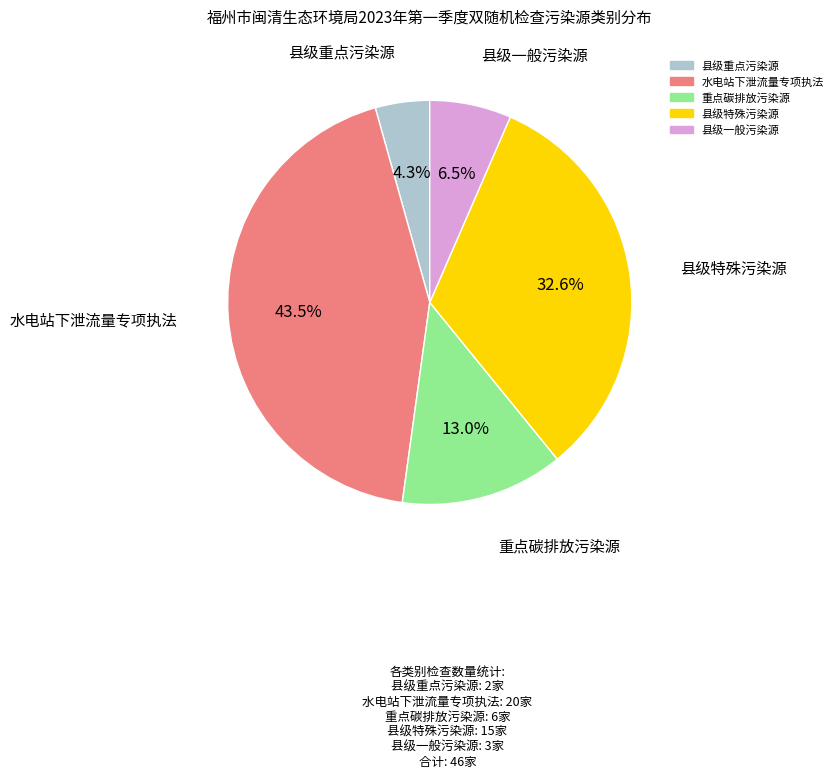

Is the sum of 县级特殊污染源 and 县级一般污染源 greater than half?

No